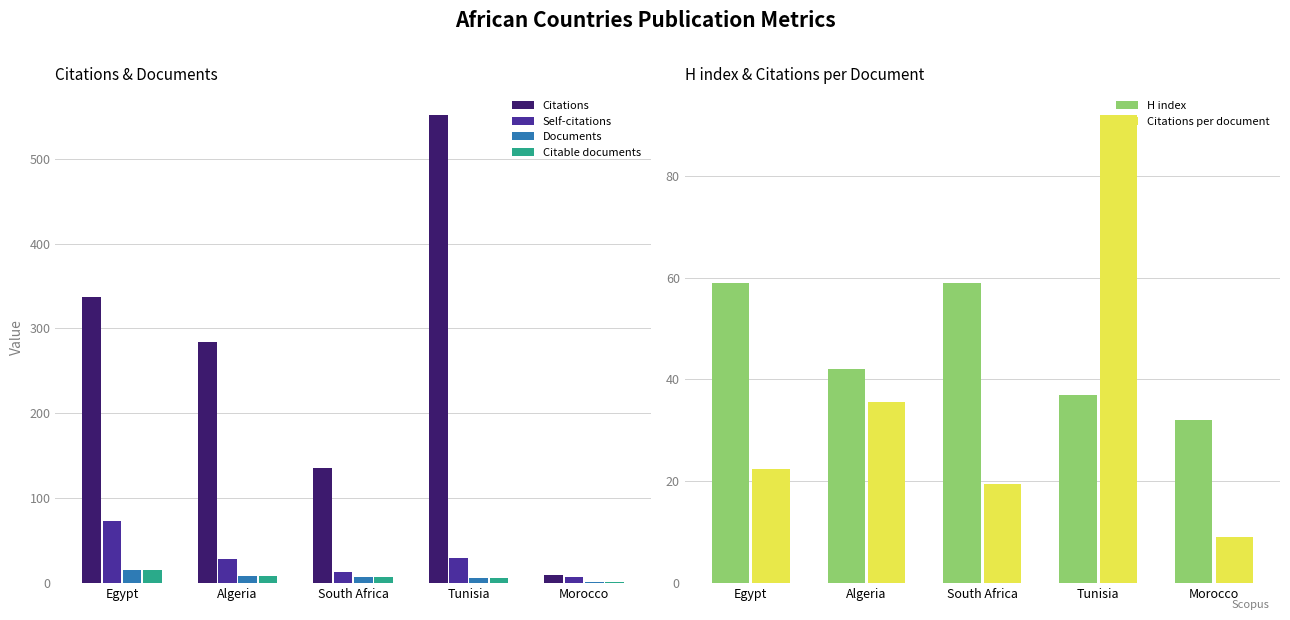

At how many categories does at least one series exceed 394?

1